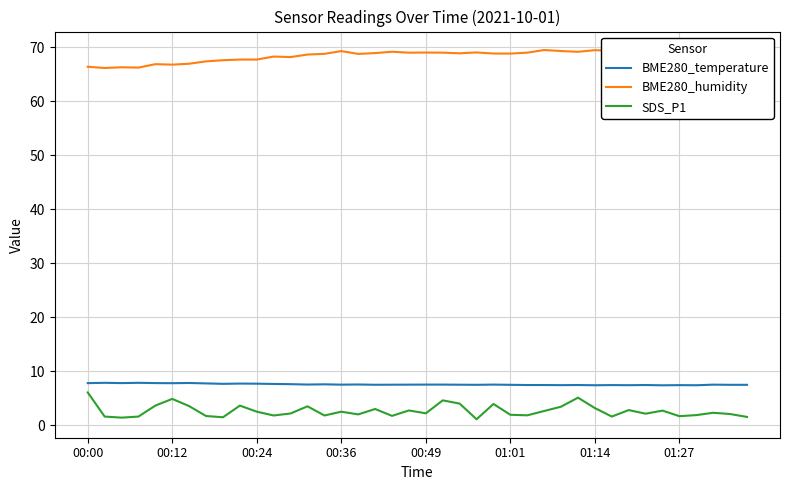

What is the greatest value displayed?

69.5